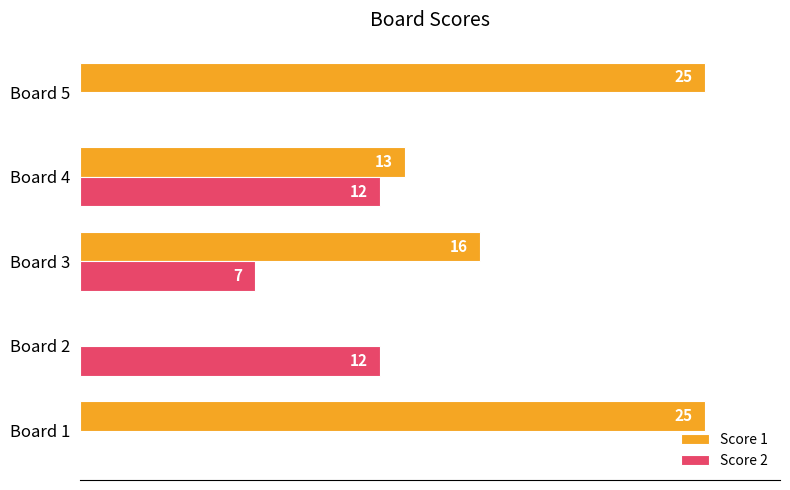

Where is Score 2 nearest to the value 6?

Board 3